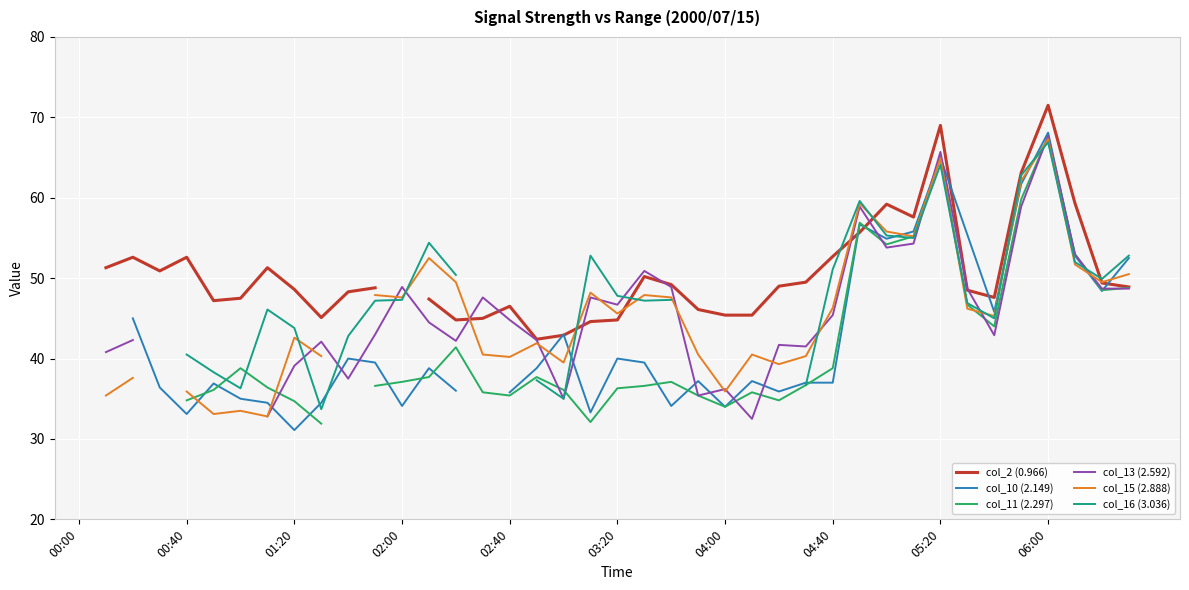

After their last crossing, which series has the higher values: col_11 (2.297) or col_16 (3.036)?

col_16 (3.036)